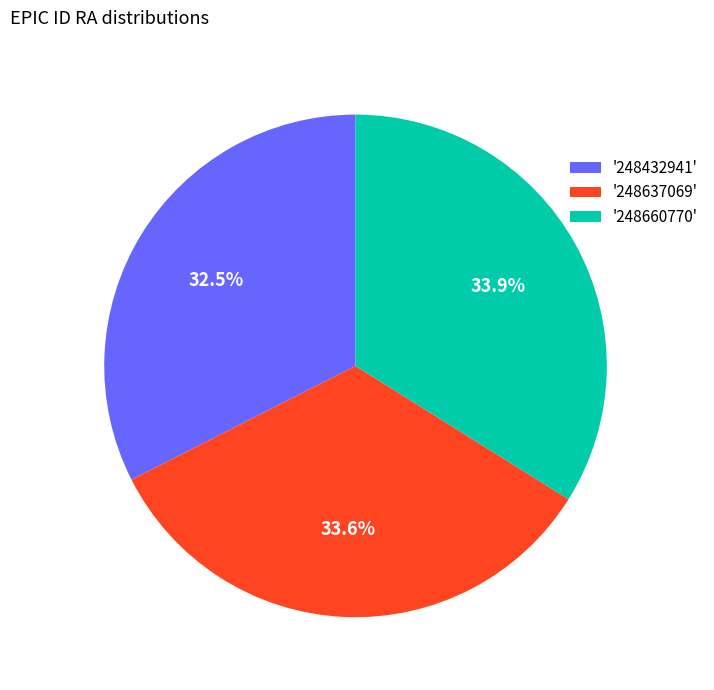

Is the sum of '248660770' and '248432941' greater than half?

Yes